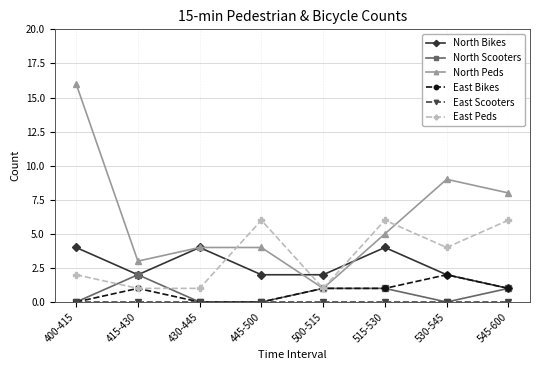

How many North Scooters values are between 0 and 1?

7